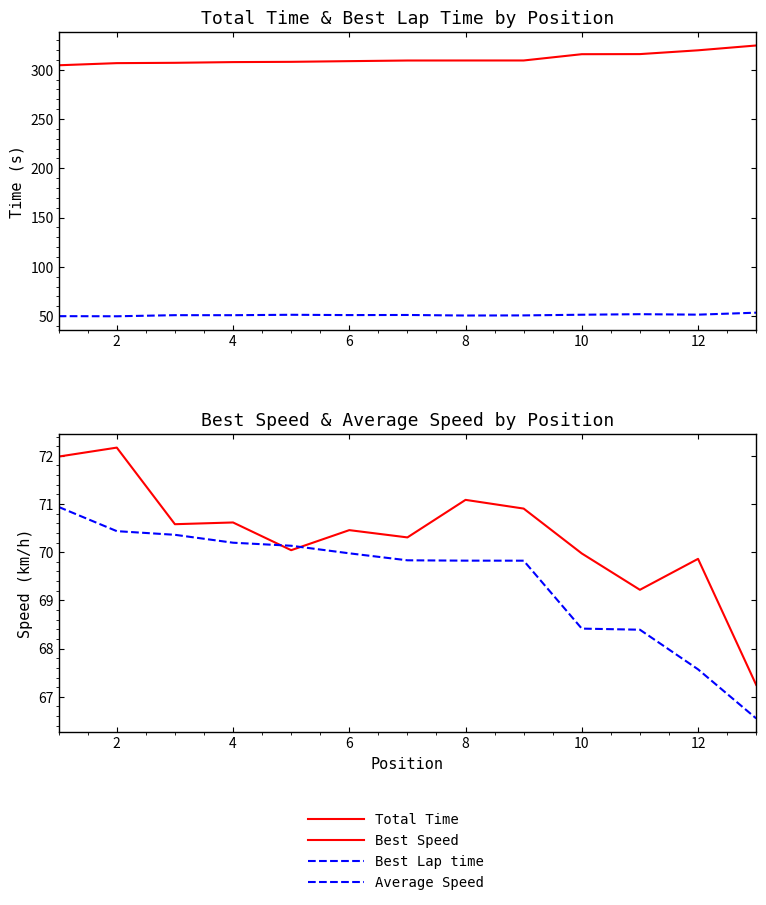

In Best Lap time, how many points are lower than both neighbors (excluding endpoints)?

5